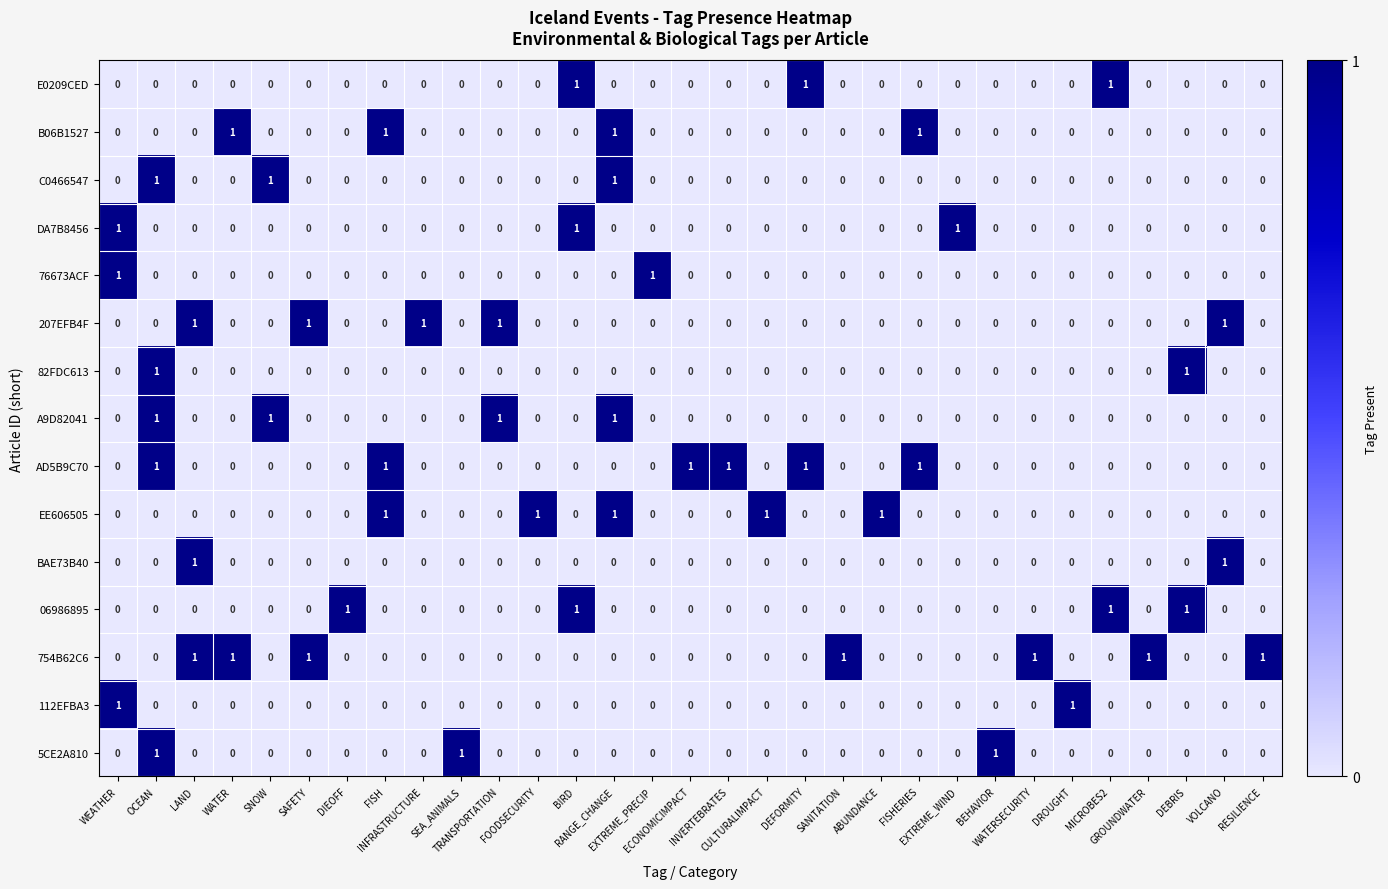

At which category is the sum across all series the highest?

OCEAN